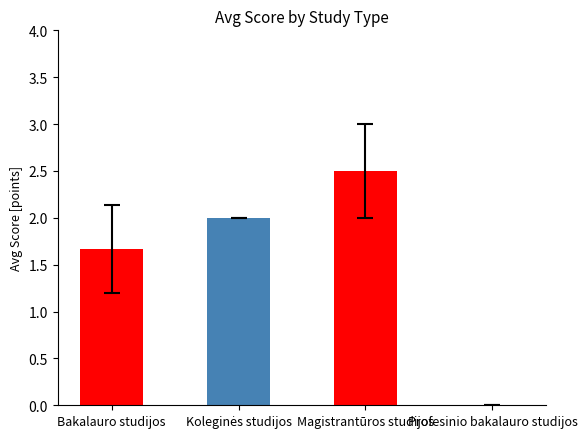

What is the difference between the values at Profesinio bakalauro studijos and Bakalauro studijos?

1.7